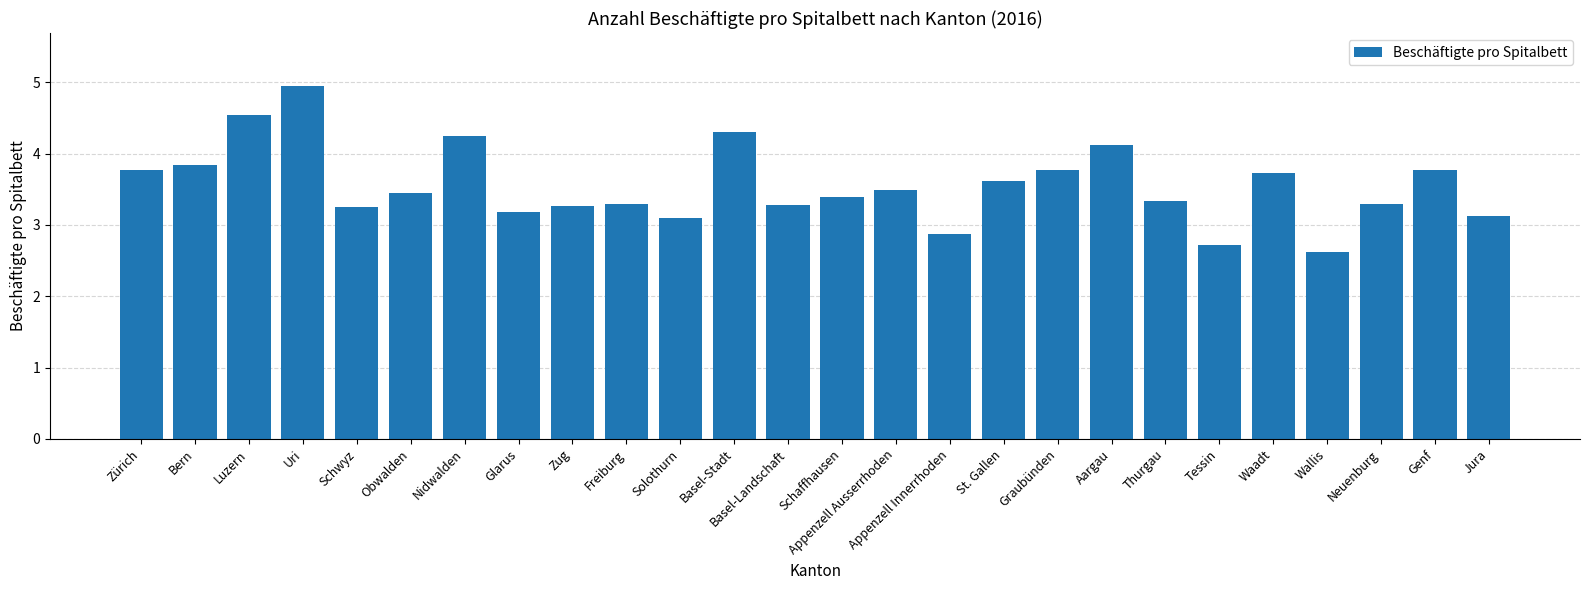

Read the value at Schaffhausen.

3.4